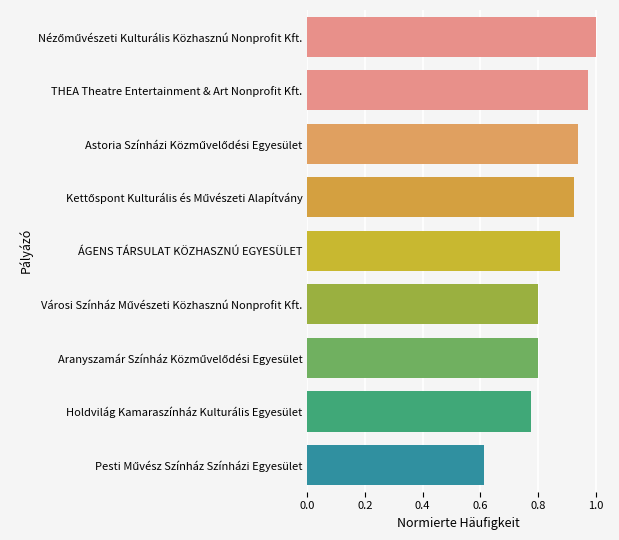

What is the label of the 8th bar from the bottom?

THEA Theatre Entertainment & Art Nonprofit Kft.